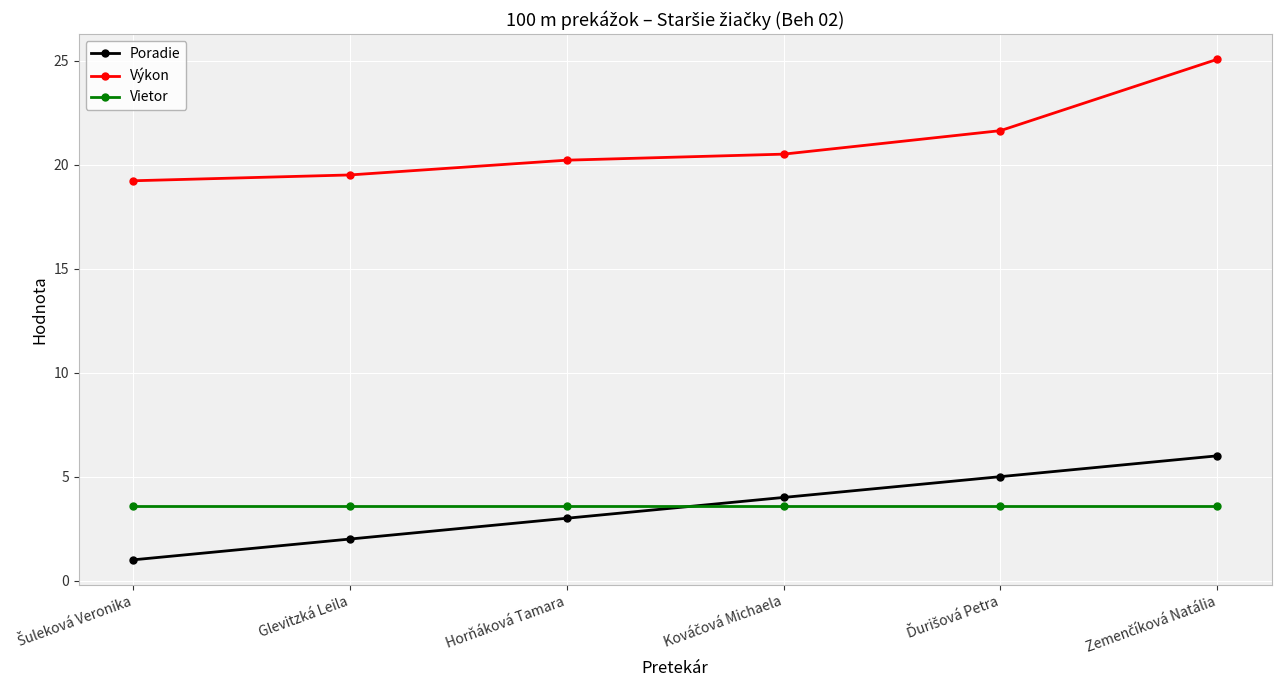

Is it true that Vietor equals 6.3 at Horňáková Tamara?

False